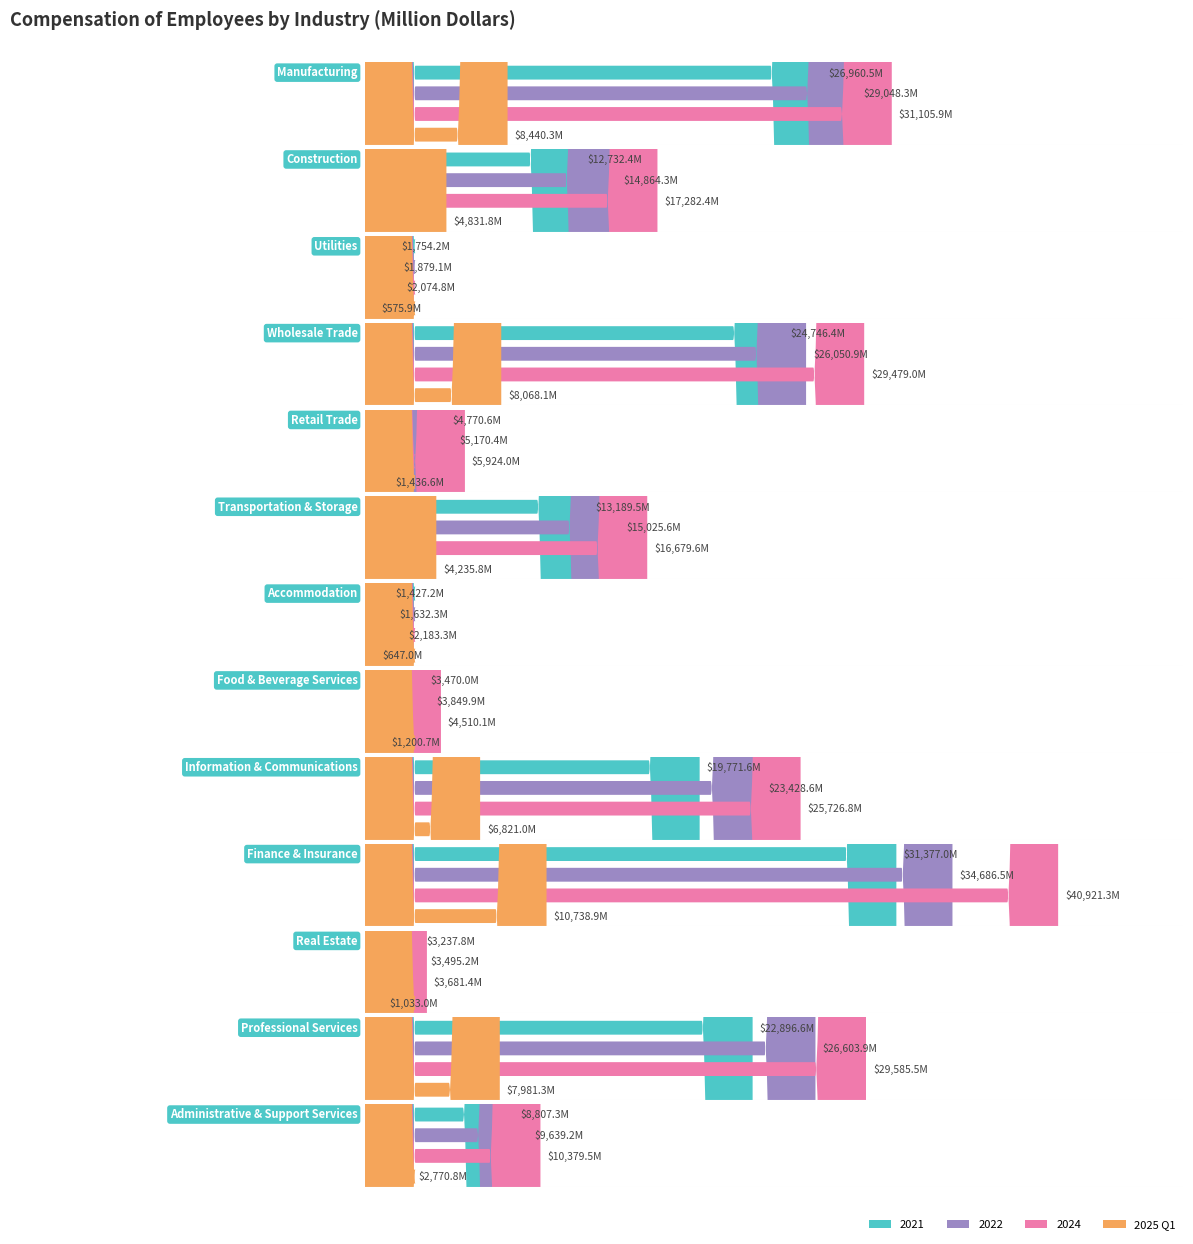

What is the difference between the second highest and minimum values in the 2021 series?

25533.3